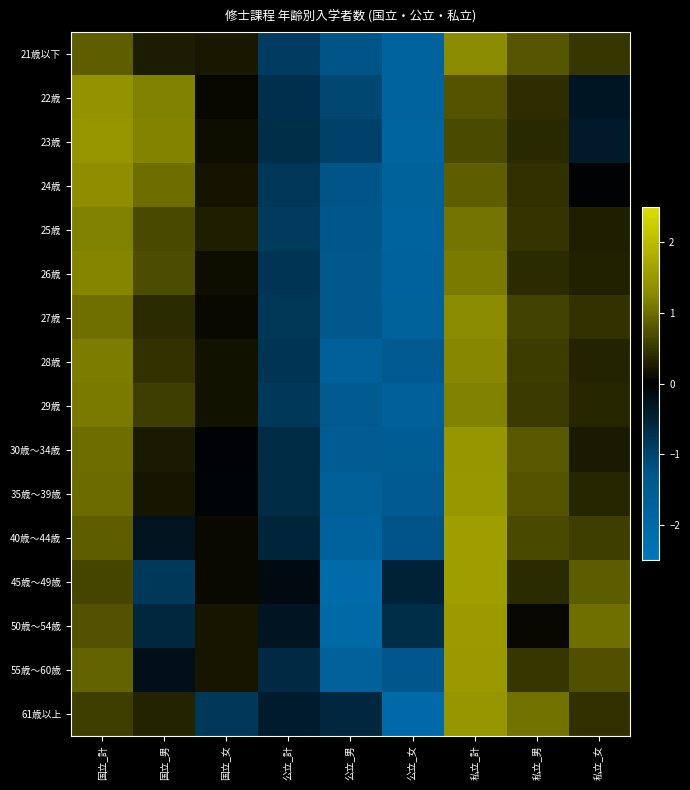

Reading left to right, what are all the values shown in this chart?

21歳以下: 国立_計=0.9	国立_男=0.3	国立_女=0.2	公立_計=-0.9	公立_男=-1.3	公立_女=-1.8	私立_計=1.3	私立_男=0.8	私立_女=0.5
22歳: 国立_計=1.4	国立_男=1.2	国立_女=0.1	公立_計=-0.7	公立_男=-1.0	公立_女=-1.8	私立_計=0.8	私立_男=0.4	私立_女=-0.3
23歳: 国立_計=1.4	国立_男=1.2	国立_女=0.1	公立_計=-0.7	公立_男=-1.0	公立_女=-1.8	私立_計=0.7	私立_男=0.4	私立_女=-0.4
24歳: 国立_計=1.3	国立_男=1.0	国立_女=0.2	公立_計=-0.8	公立_男=-1.3	公立_女=-1.7	私立_計=0.9	私立_男=0.4	私立_女=-0.0
25歳: 国立_計=1.2	国立_男=0.7	国立_女=0.3	公立_計=-0.9	公立_男=-1.3	公立_女=-1.8	私立_計=1.1	私立_男=0.5	私立_女=0.3
26歳: 国立_計=1.2	国立_男=0.7	国立_女=0.1	公立_計=-0.8	公立_男=-1.4	公立_女=-1.7	私立_計=1.1	私立_男=0.4	私立_女=0.3
27歳: 国立_計=1.0	国立_男=0.4	国立_女=0.1	公立_計=-0.8	公立_男=-1.4	公立_女=-1.7	私立_計=1.3	私立_男=0.6	私立_女=0.5
28歳: 国立_計=1.1	国立_男=0.5	国立_女=0.2	公立_計=-0.8	公立_男=-1.7	公立_女=-1.4	私立_計=1.2	私立_男=0.6	私立_女=0.3
29歳: 国立_計=1.1	国立_男=0.6	国立_女=0.2	公立_計=-0.8	公立_男=-1.4	公立_女=-1.7	私立_計=1.2	私立_男=0.5	私立_女=0.3
30歳～34歳: 国立_計=1.0	国立_男=0.2	国立_女=-0.1	公立_計=-0.6	公立_男=-1.5	公立_女=-1.6	私立_計=1.5	私立_男=0.8	私立_女=0.3
35歳～39歳: 国立_計=1.0	国立_男=0.2	国立_女=-0.1	公立_計=-0.6	公立_男=-1.6	公立_女=-1.4	私立_計=1.5	私立_男=0.8	私立_女=0.3
40歳～44歳: 国立_計=0.9	国立_男=-0.3	国立_女=0.1	公立_計=-0.5	公立_男=-1.7	公立_女=-1.2	私立_計=1.6	私立_男=0.7	私立_女=0.6
45歳～49歳: 国立_計=0.6	国立_男=-0.8	国立_女=0.1	公立_計=-0.1	公立_男=-2.1	公立_女=-0.5	私立_計=1.6	私立_男=0.4	私立_女=0.8
50歳～54歳: 国立_計=0.8	国立_男=-0.6	国立_女=0.2	公立_計=-0.3	公立_男=-2.0	公立_女=-0.7	私立_計=1.5	私立_男=0.1	私立_女=1.0
55歳～60歳: 国立_計=0.9	国立_男=-0.2	国立_女=0.2	公立_計=-0.6	公立_男=-1.7	公立_女=-1.3	私立_計=1.5	私立_男=0.5	私立_女=0.7
61歳以上: 国立_計=0.6	国立_男=0.3	国立_女=-0.8	公立_計=-0.4	公立_男=-0.6	公立_女=-2.0	私立_計=1.5	私立_男=1.0	私立_女=0.4